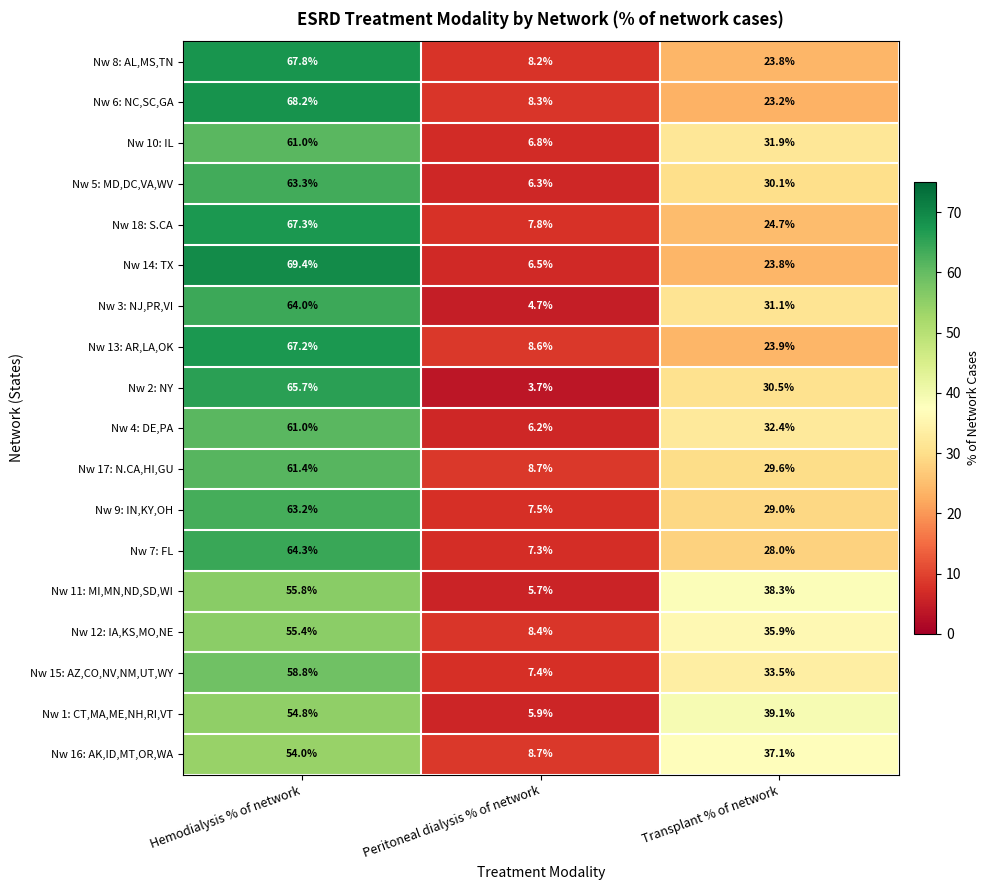

What is the sum of all Nw 2: NY values?

99.9